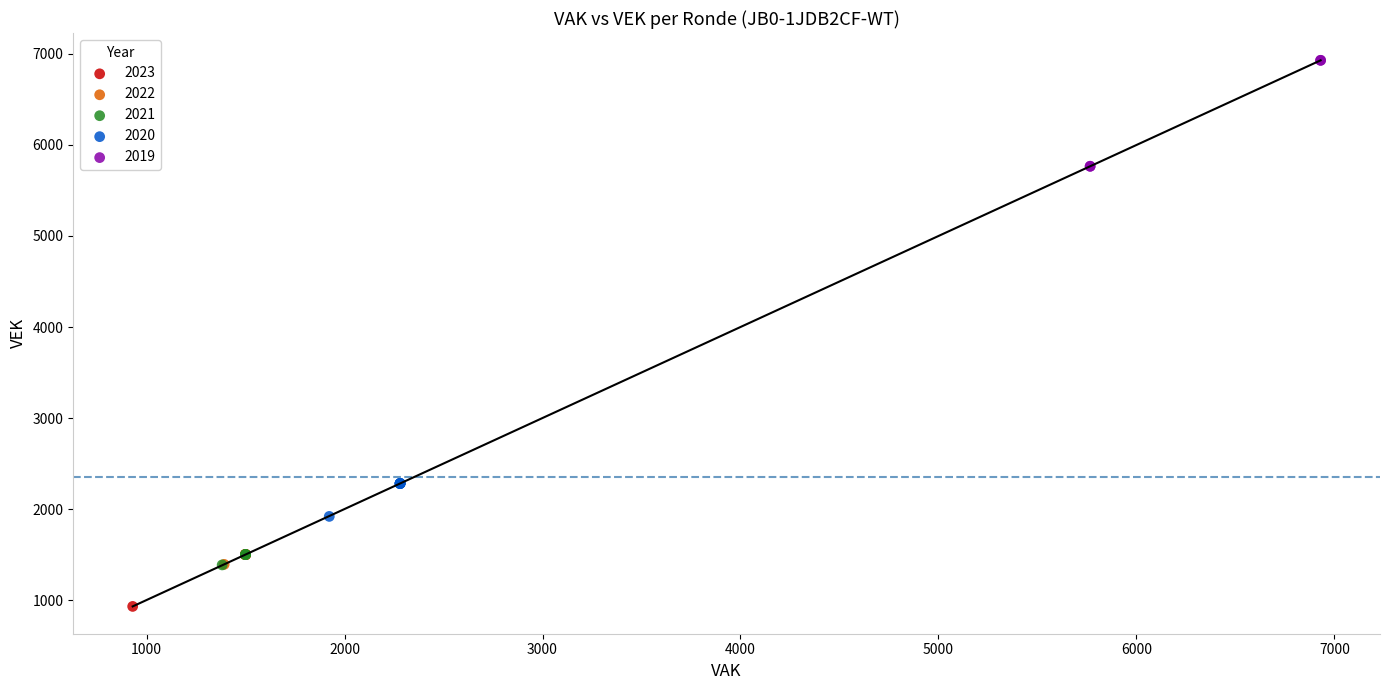

Which series contains the highest Y value?

2019